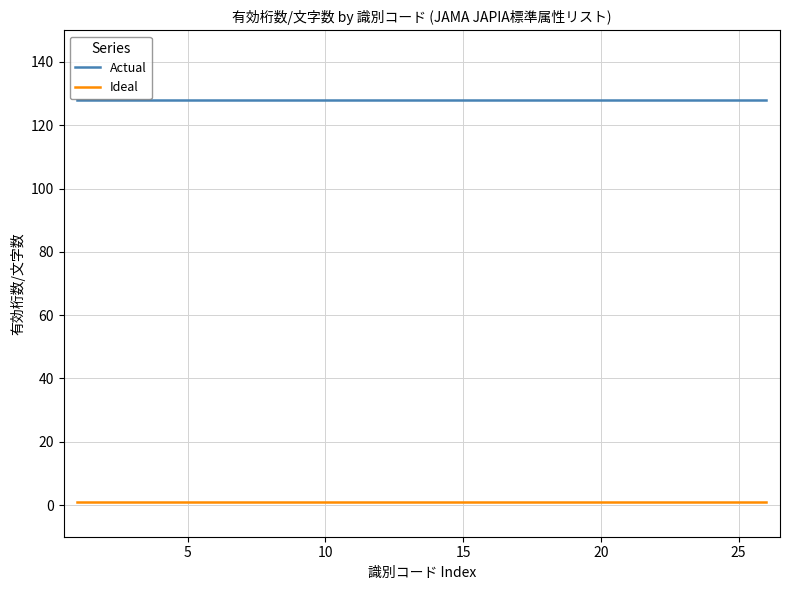

Rank the series by their average value, from lowest to highest.

Ideal, Actual